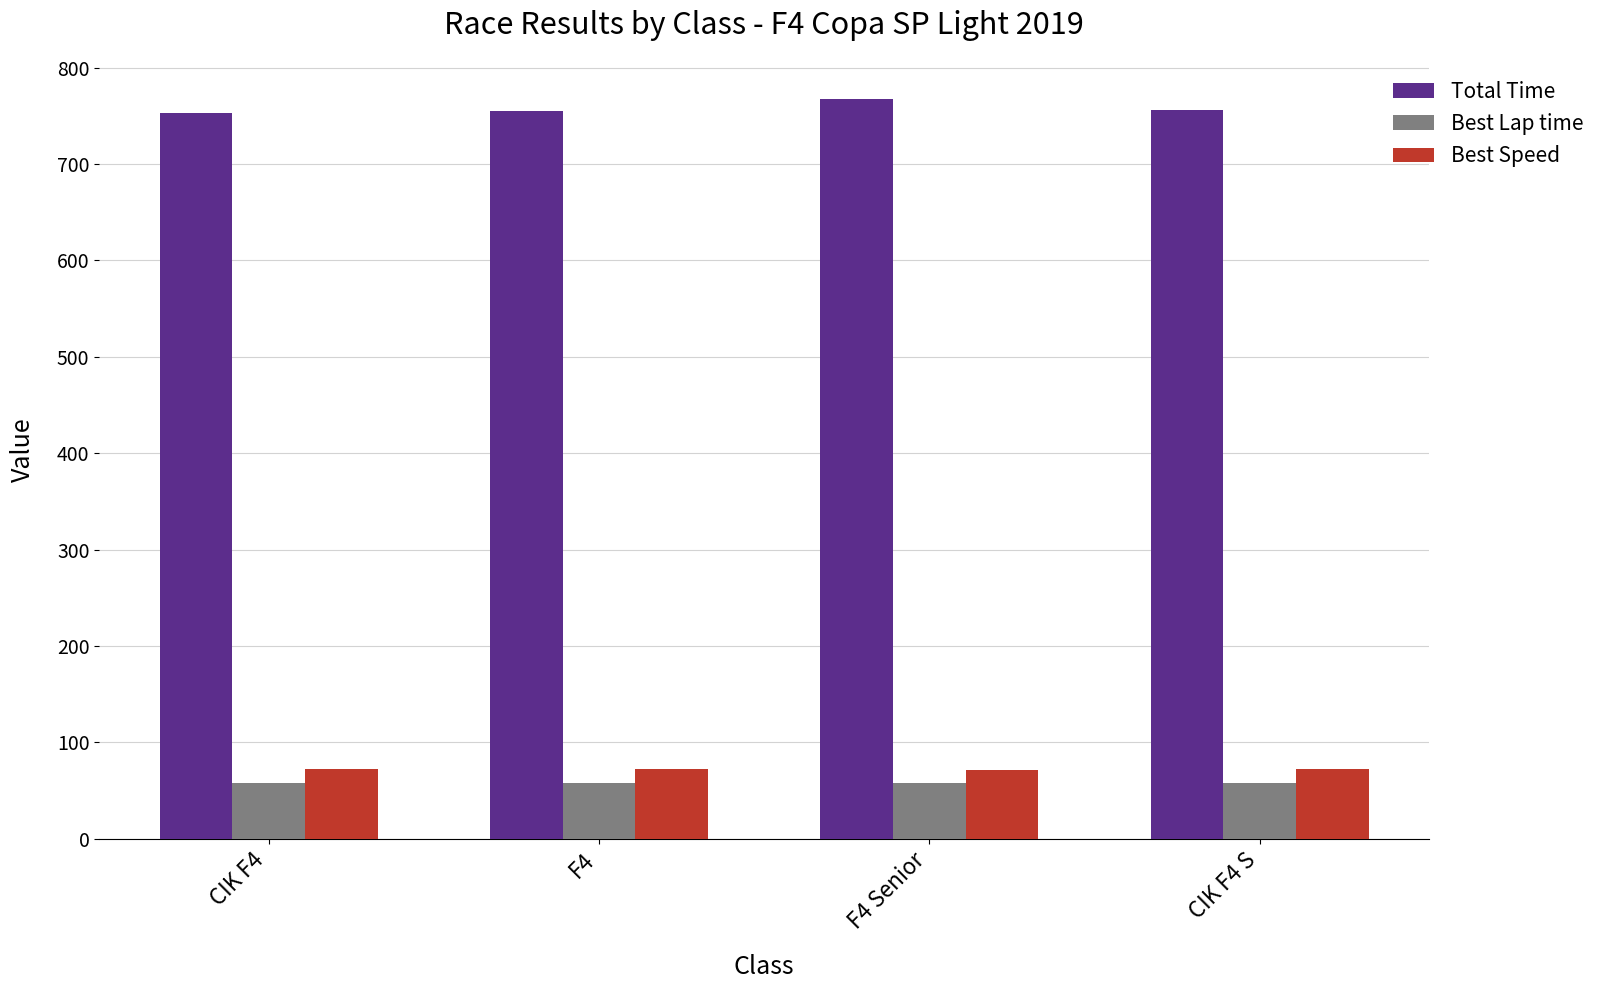

What is the total value across all series at CIK F4?

882.8